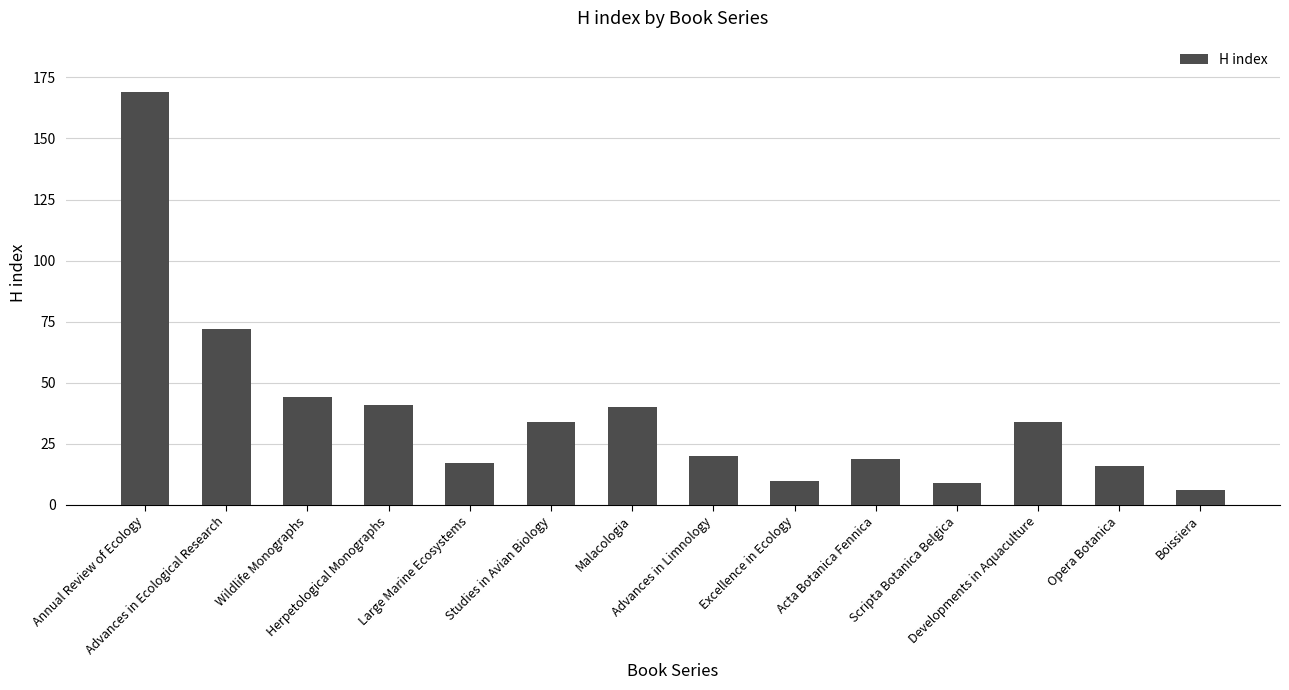

What is the maximum value shown in the chart?

169